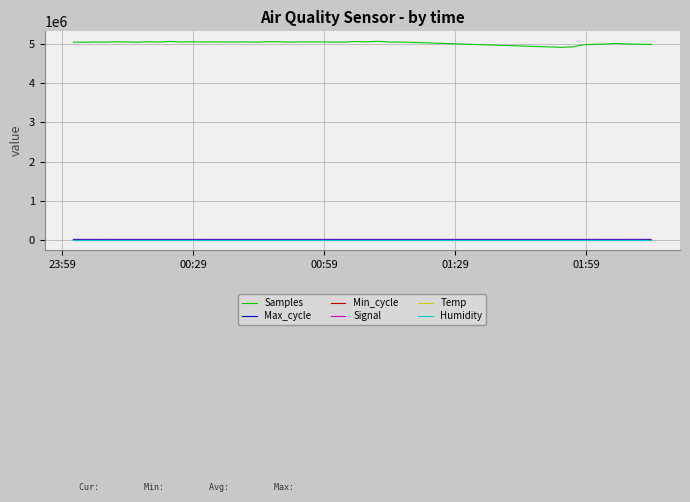

At how many categories does at least one series exceed 1908164?

40